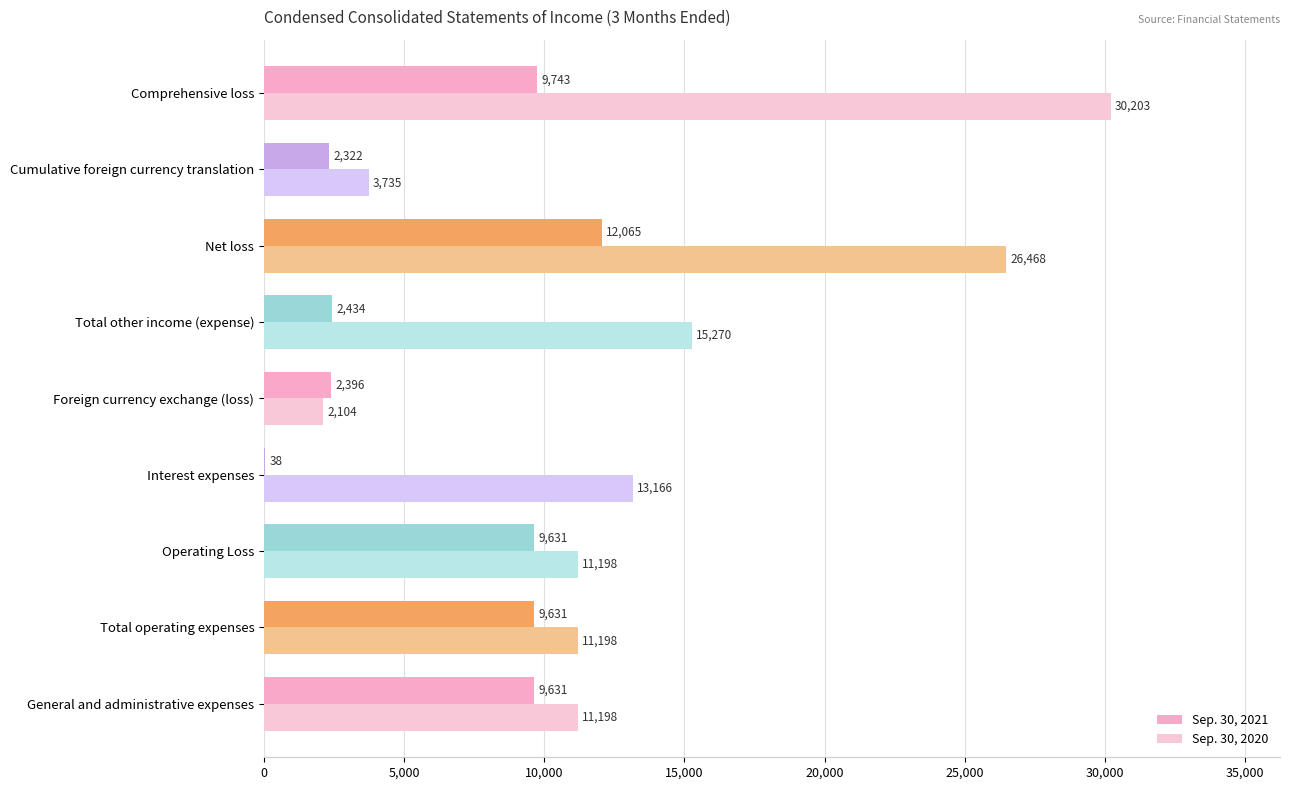

What is the maximum value for Sep. 30, 2020?

30203